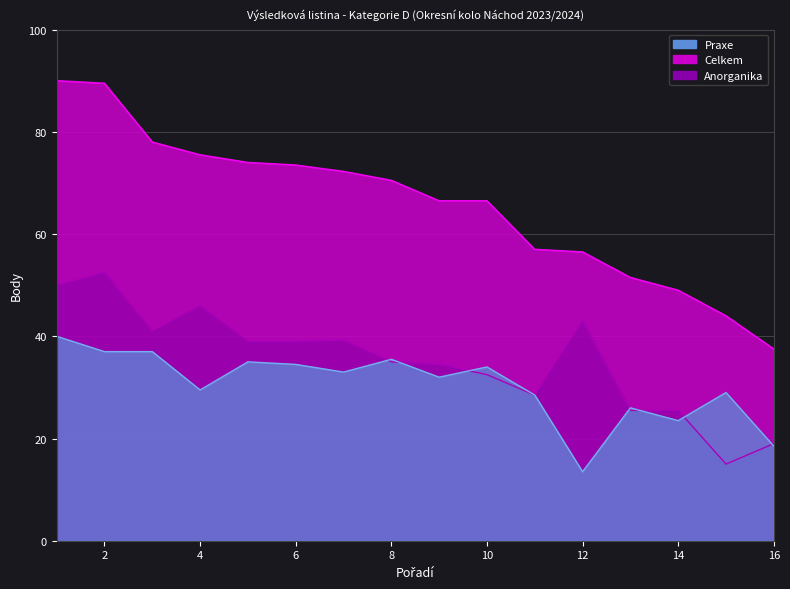

Which category has the lowest value in the Praxe series?

12